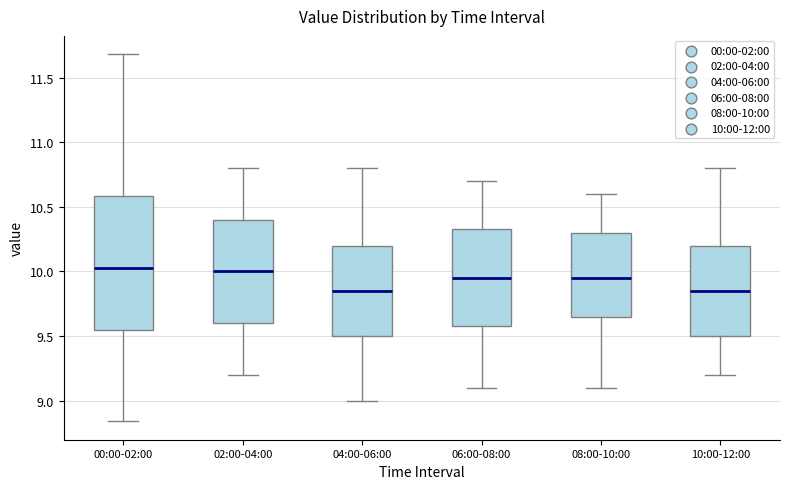

Reading left to right, read every box against the y-axis: the position of its median line, the range the box covers, and the ends of its whiskers. The values are not printed on the chart, so give them approximately, as read against the axis.

00:00-02:00: median 10.05, box 9.55 to 10.60, whiskers 8.85 to 11.70
02:00-04:00: median 10.00, box 9.60 to 10.40, whiskers 9.20 to 10.80
04:00-06:00: median 9.85, box 9.50 to 10.20, whiskers 9.00 to 10.80
06:00-08:00: median 9.95, box 9.60 to 10.35, whiskers 9.10 to 10.70
08:00-10:00: median 9.95, box 9.65 to 10.30, whiskers 9.10 to 10.60
10:00-12:00: median 9.85, box 9.50 to 10.20, whiskers 9.20 to 10.80